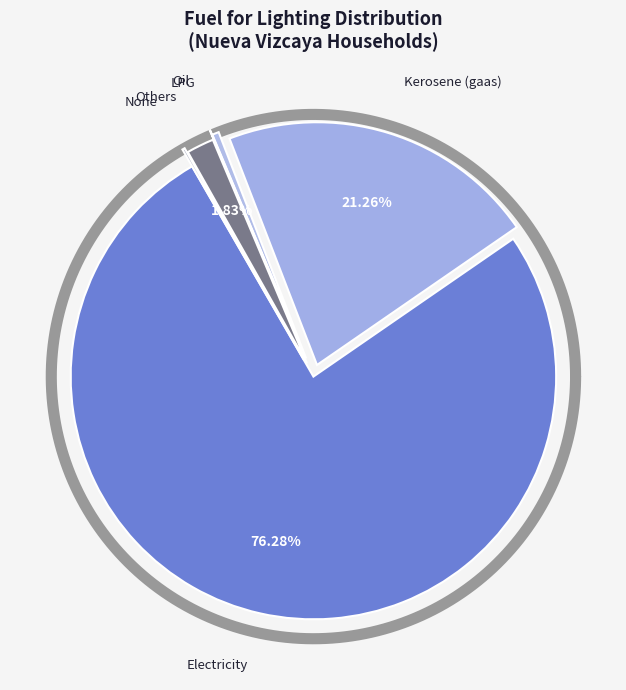

True or false: Electricity accounts for 76% of the total.

True